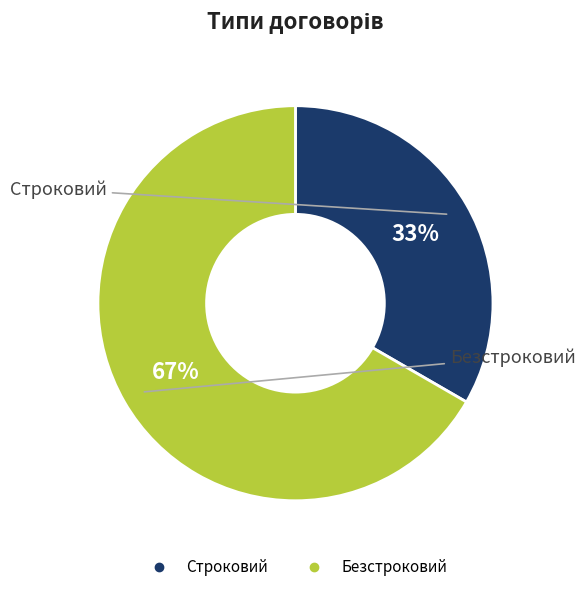

Between Безстроковий and Строковий, which is larger?

Безстроковий